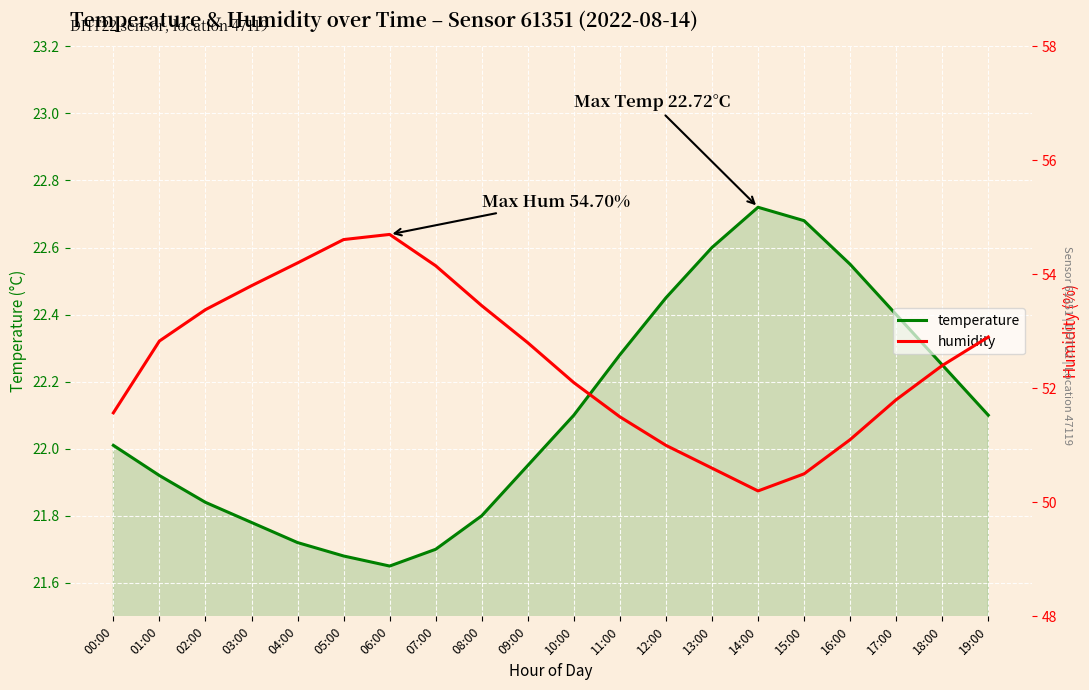

Between 03:00 and 16:00, which series saw the biggest shift?

humidity